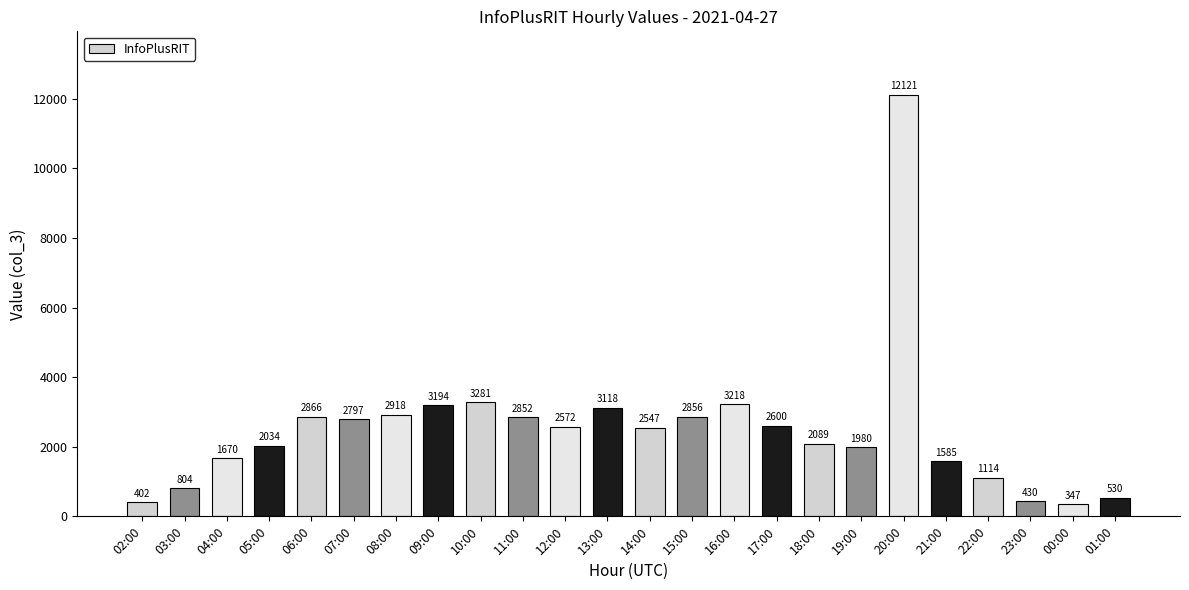

What is the difference between the maximum and minimum values?

11774